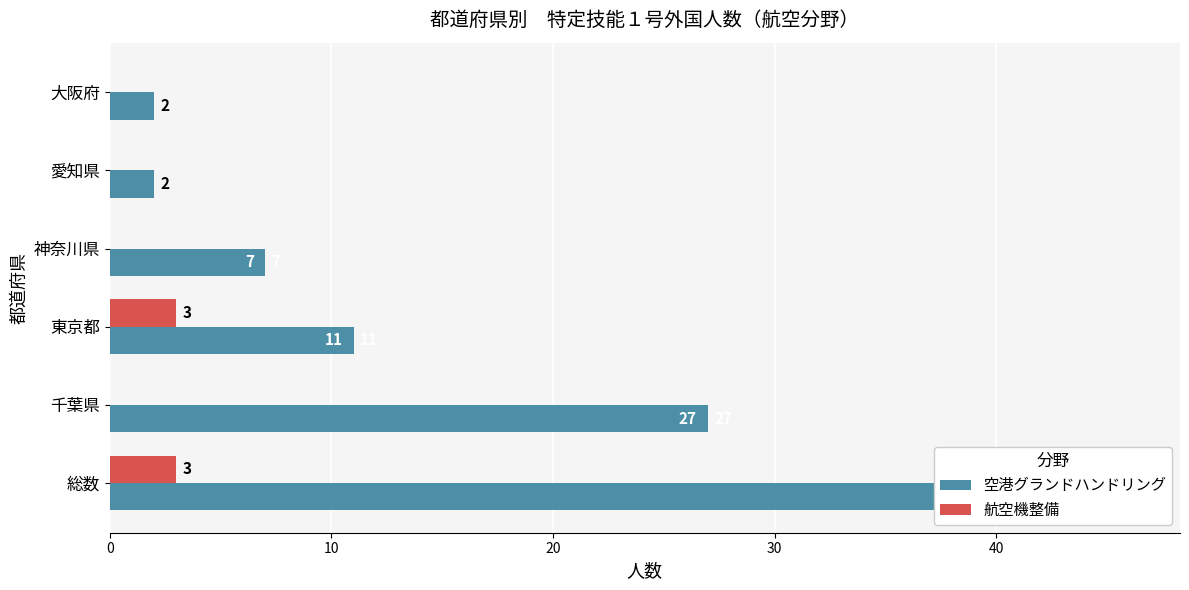

At how many categories does at least one series exceed 9?

3